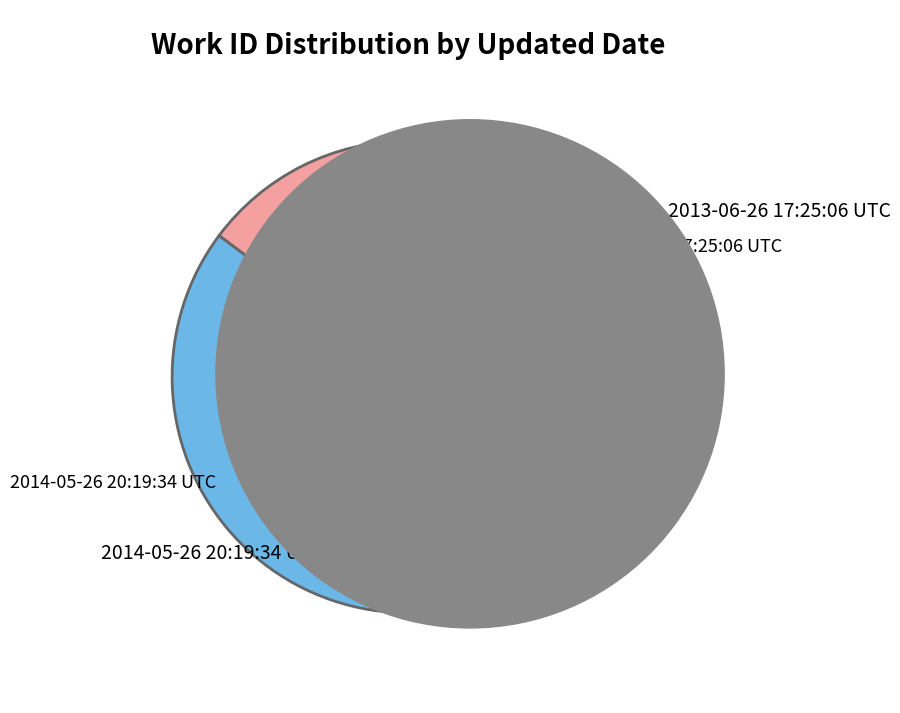

Is there any slice that represents more than half of the pie?

Yes